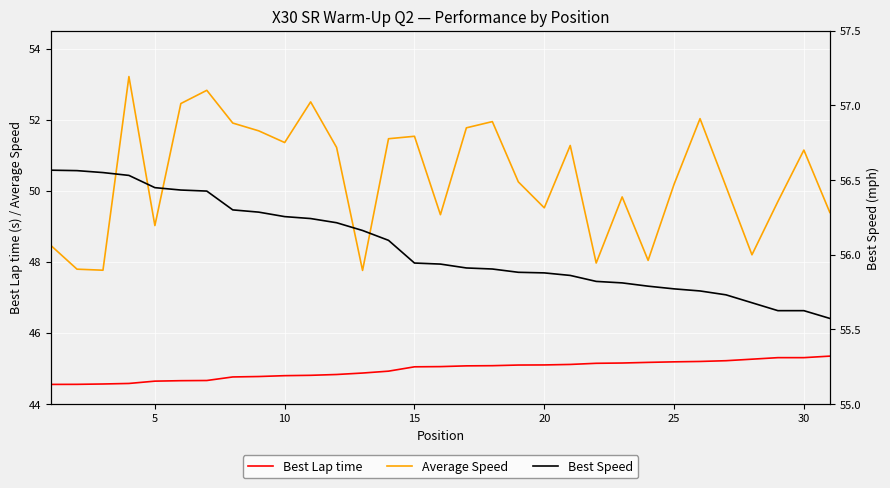

True or false: Average Speed and Best Lap time cross at least once.

False